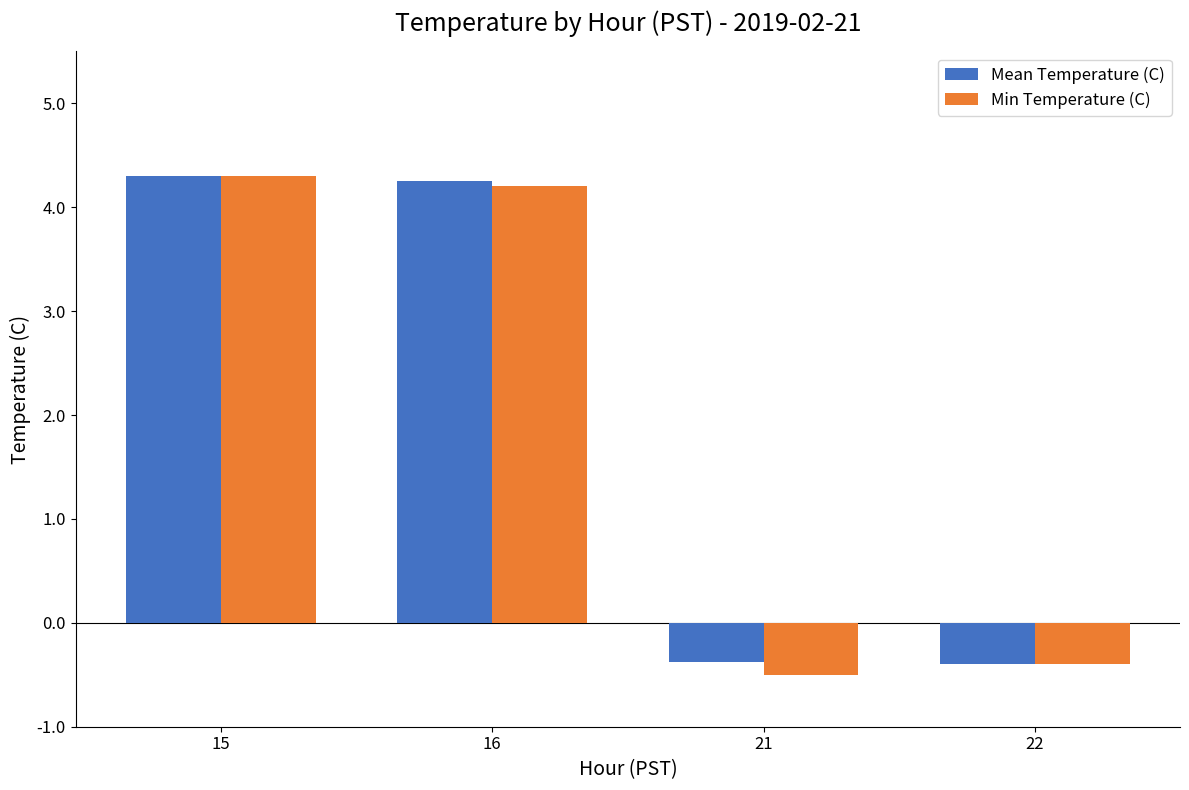

What is the maximum value for Mean Temperature (C)?

4.3